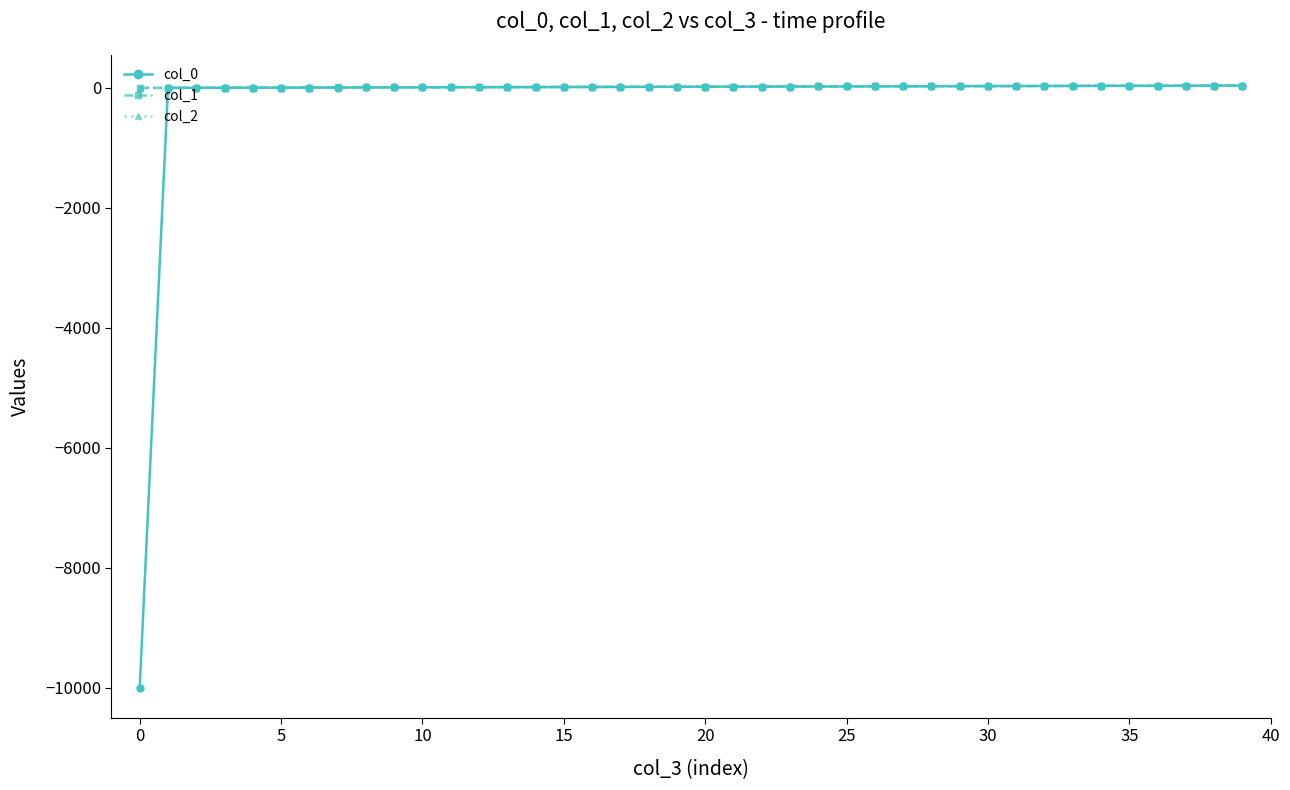

Which series has the largest range (max minus min)?

col_0